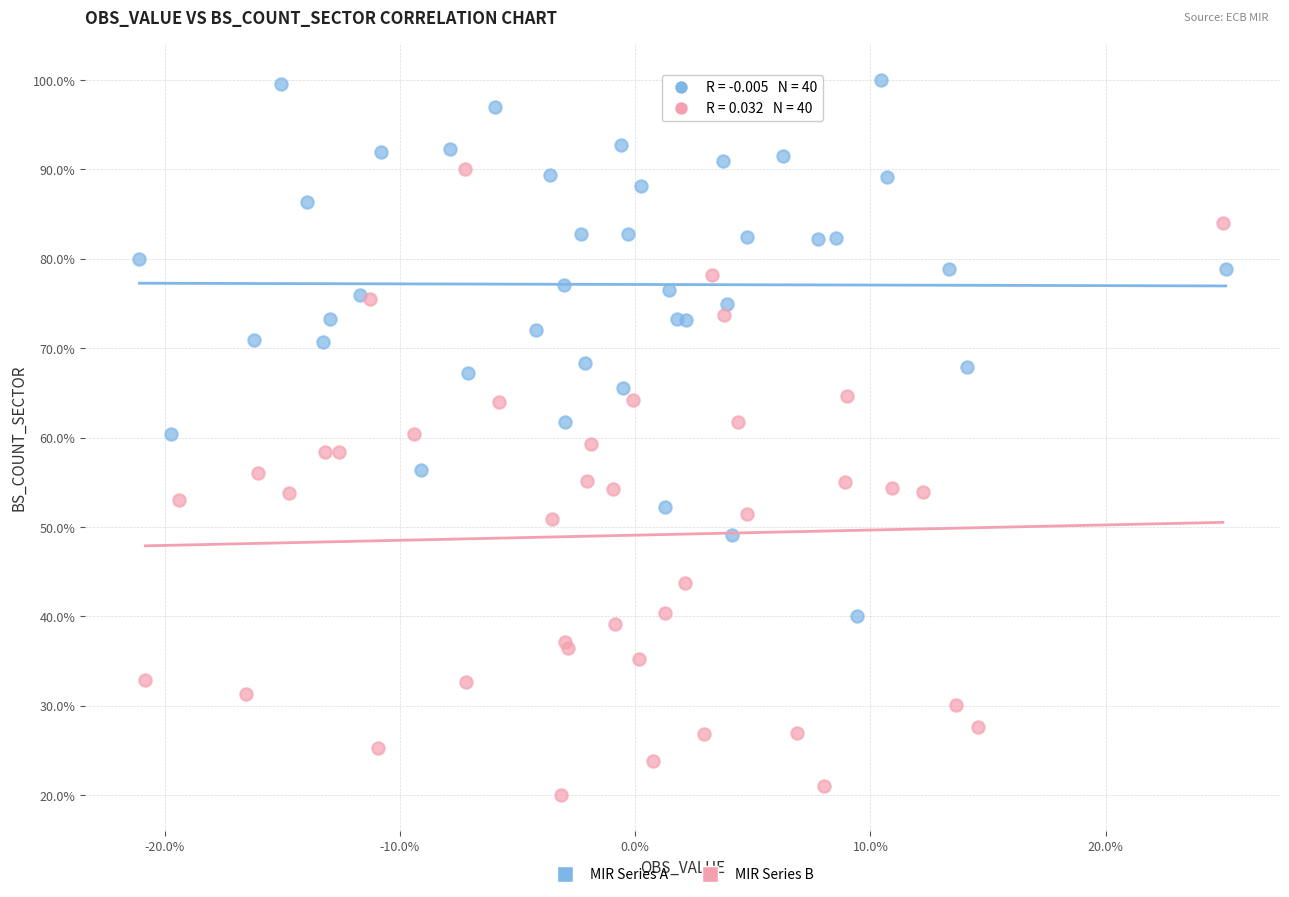

What are all the series names shown in the legend?

MIR Series A, MIR Series B